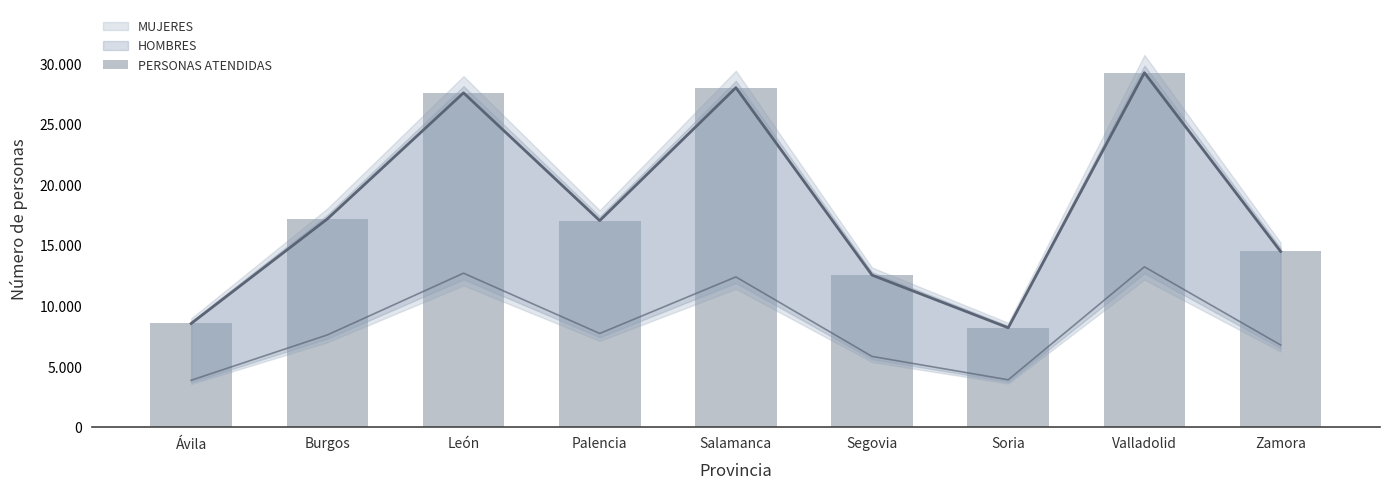

What is the sum of all values?

162602